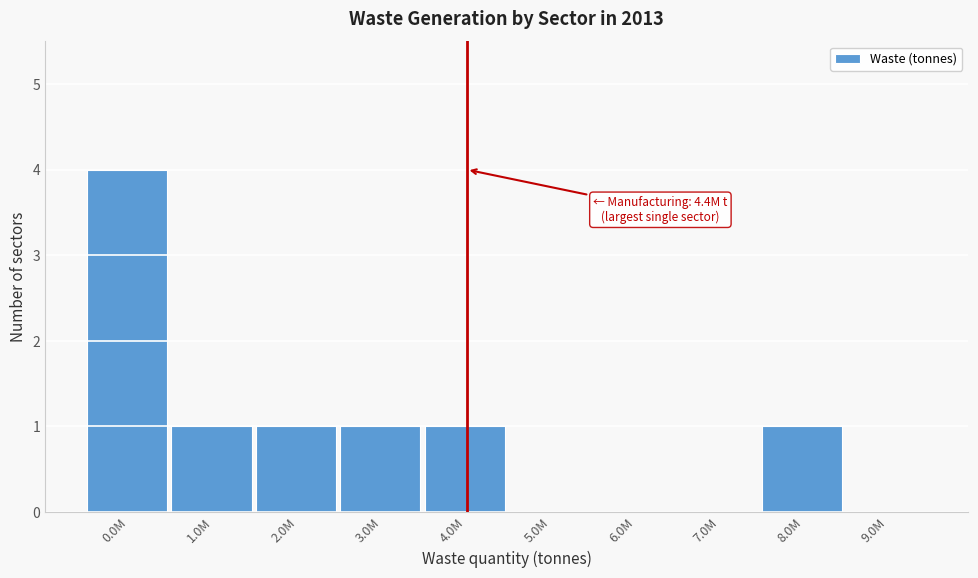

Reading left to right, what are all the values shown in this chart?

0.0M=4	1.0M=1	2.0M=1	3.0M=1	4.0M=1	5.0M=0	6.0M=0	7.0M=0	8.0M=1	9.0M=0